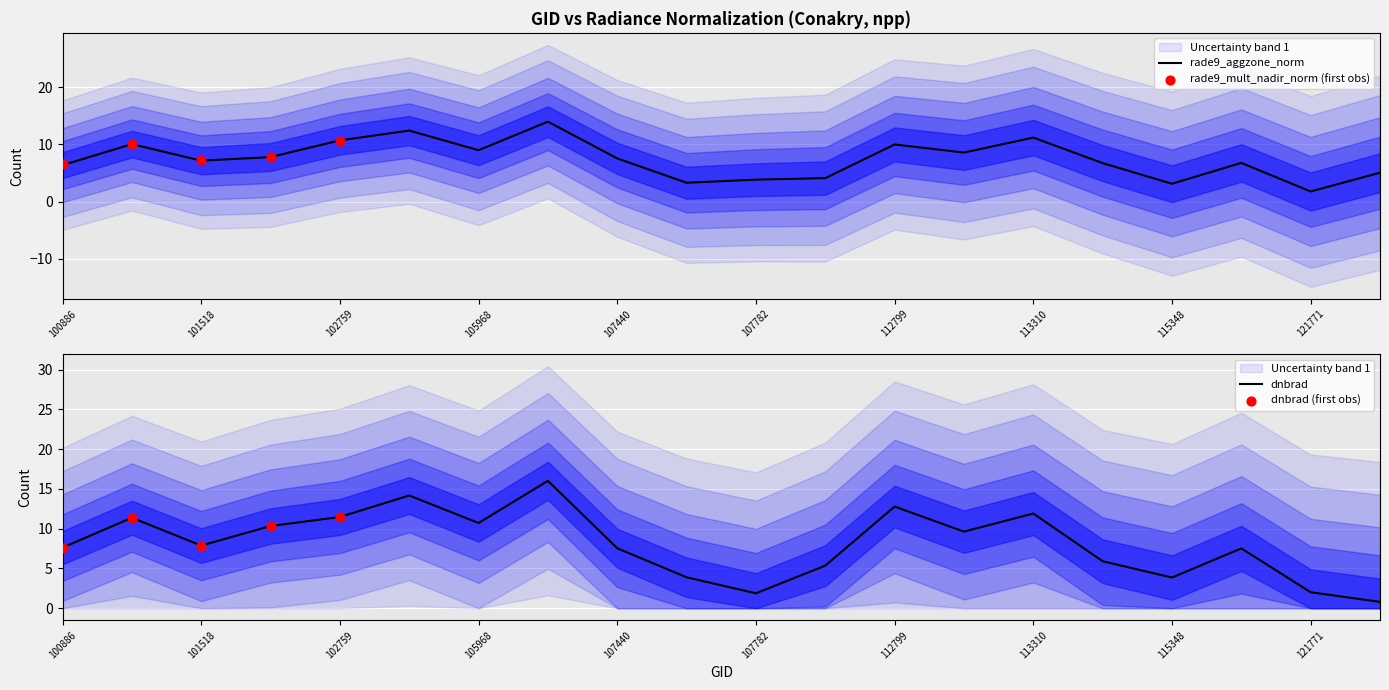

What is the total value across all series at 101395?

21.4